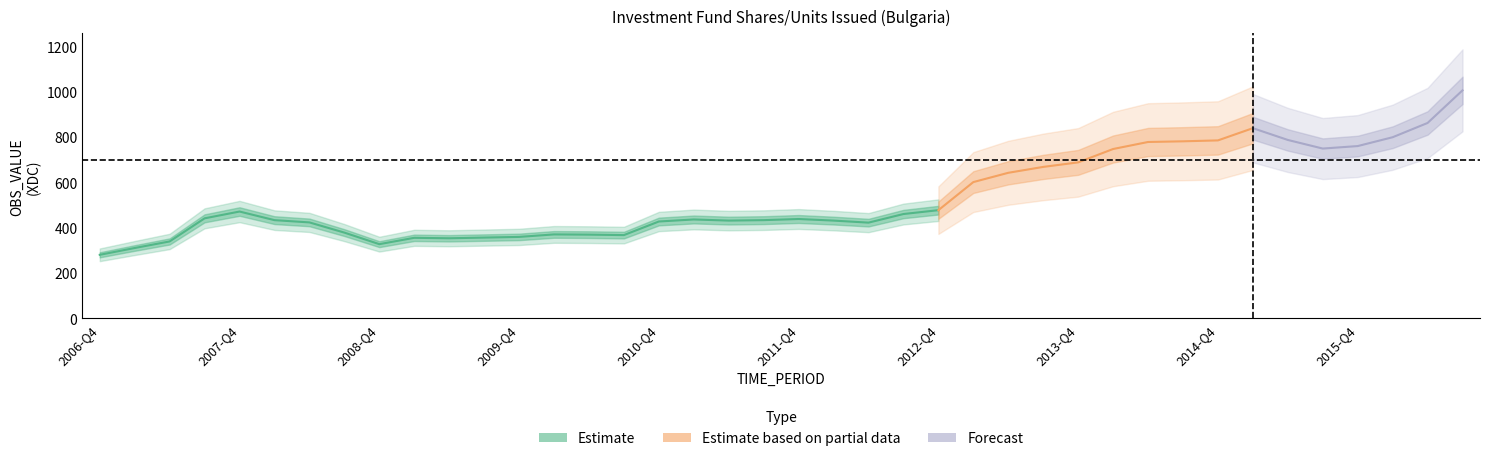

The chart shows a value of 253 at 2012-Q4. True or false?

False